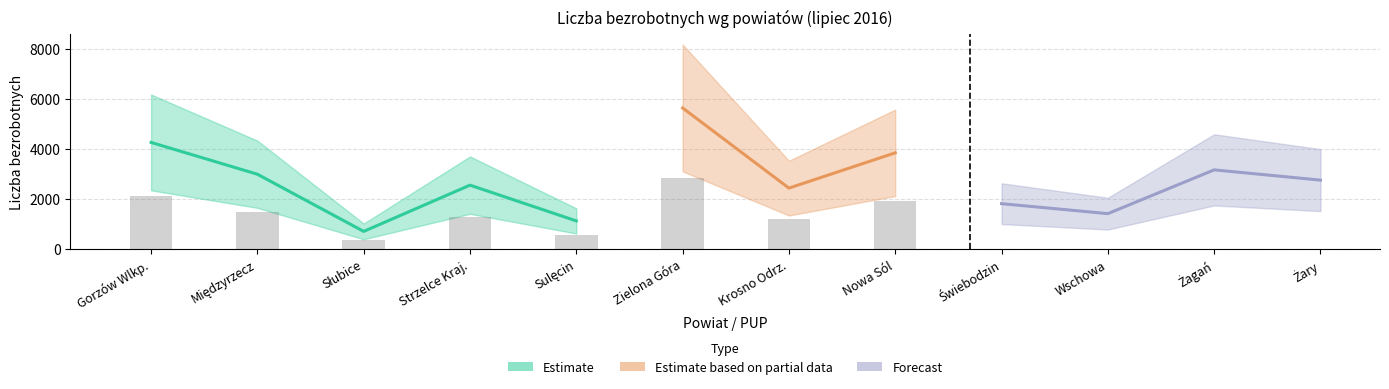

What is the label of the 8th bar from the left?

Nowa Sól